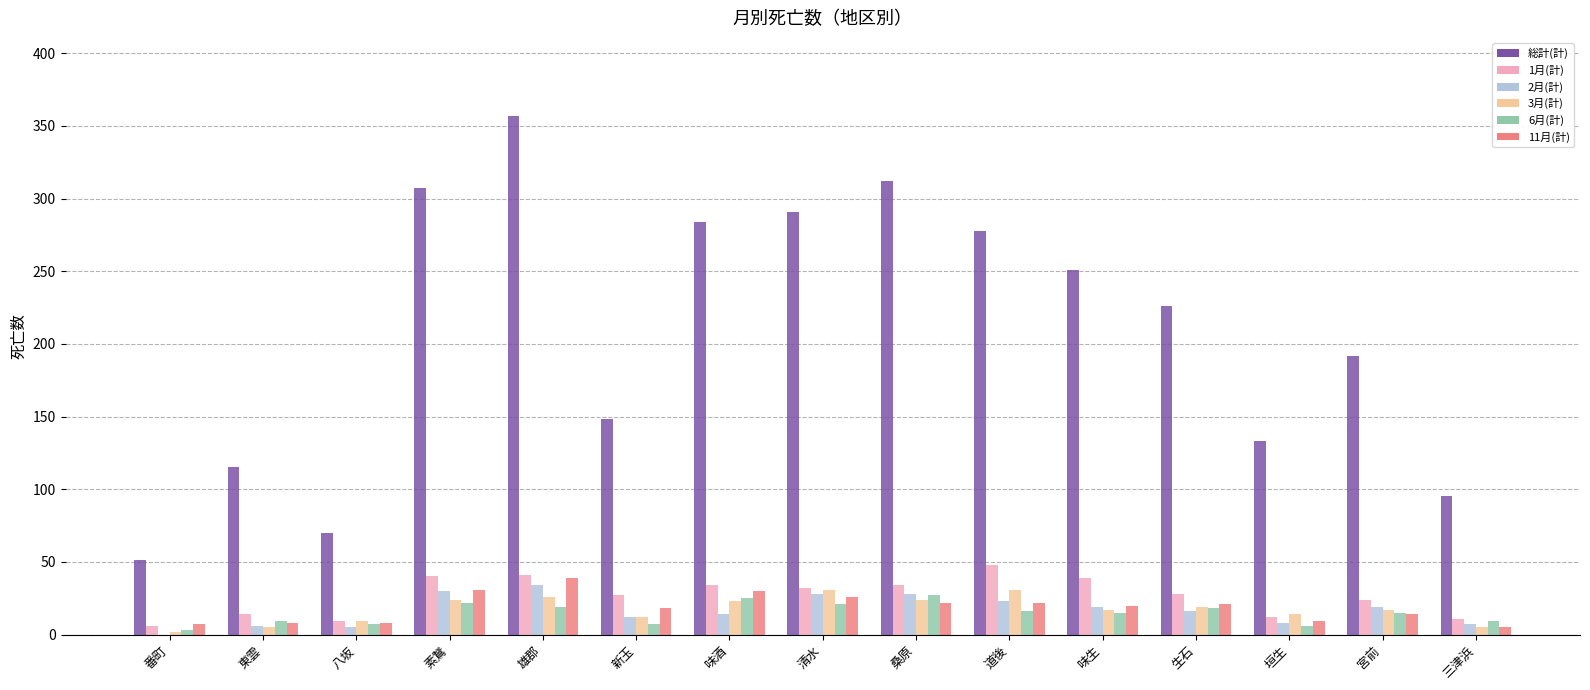

How many groups of bars are there?

15